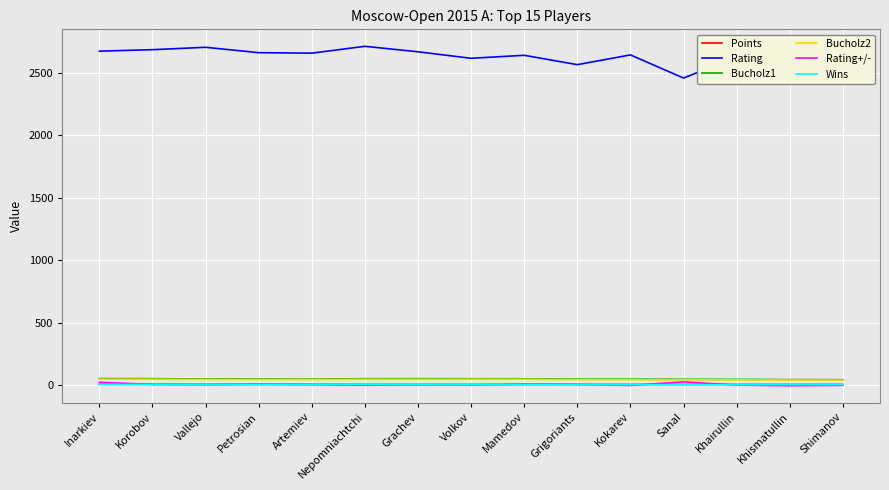

How many lines are shown in the chart?

6